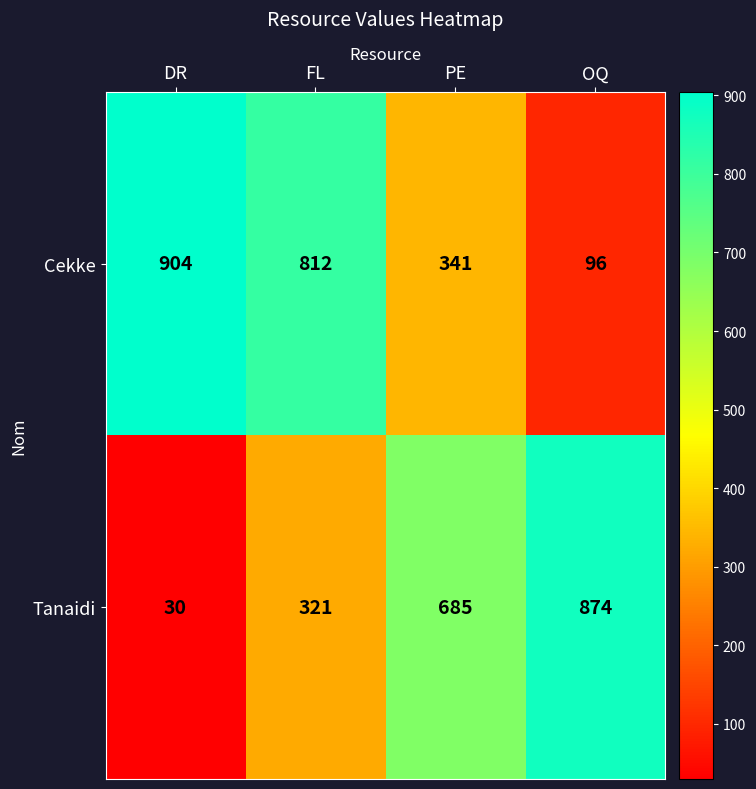

At which category is the sum across all series the highest?

FL